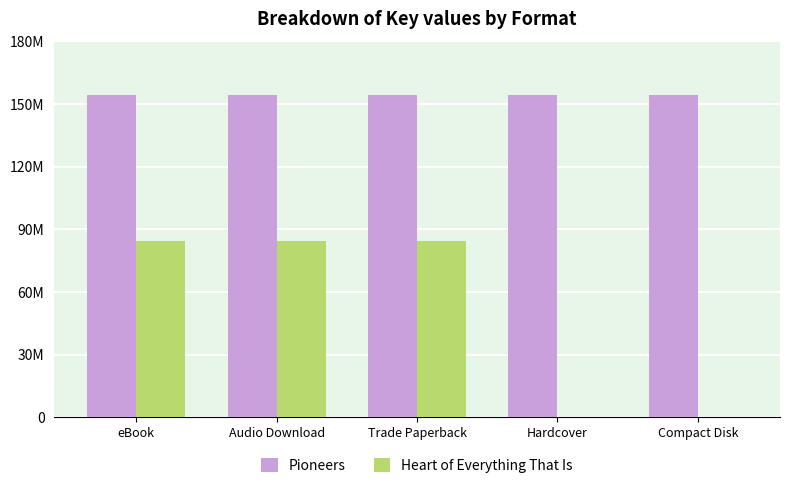

Is it true that Pioneers equals 263828785 at Compact Disk?

False